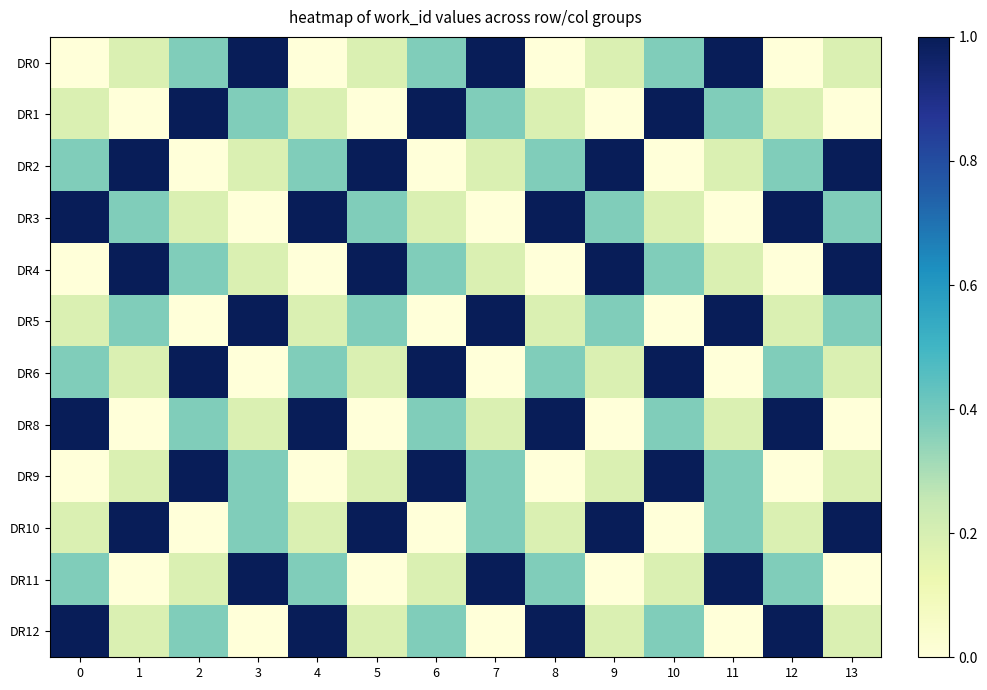

Which series has the largest total across all categories?

DR2